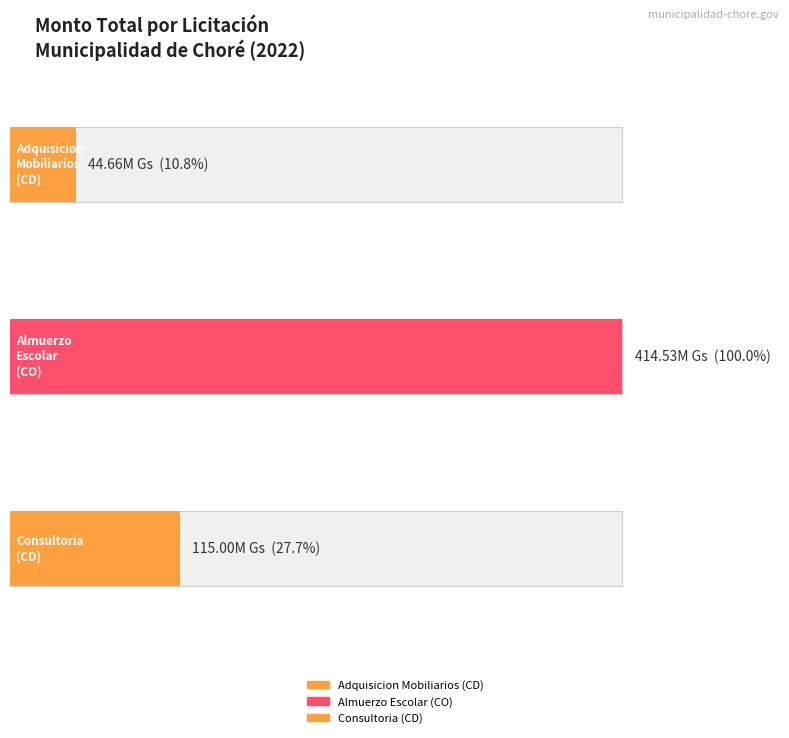

Does the chart contain stacked bars?

No